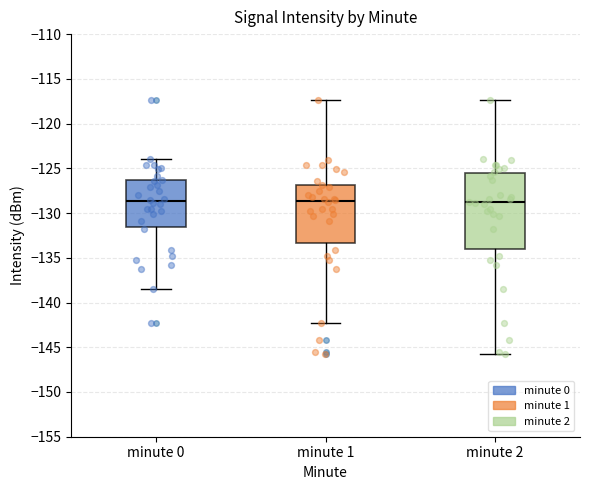

Comparing the boxes themselves (not the whiskers), which one is the tallest?

minute 2